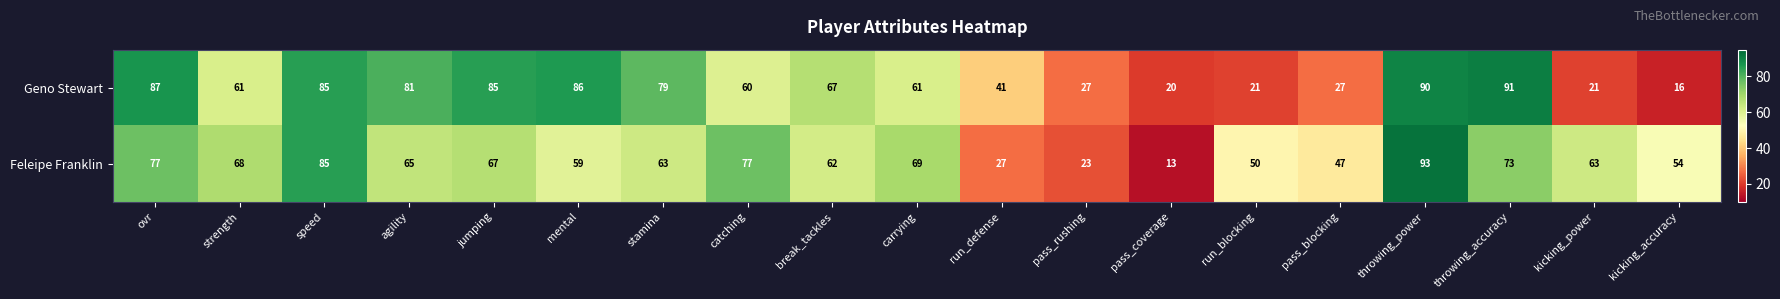

What is the maximum value for Feleipe Franklin?

93